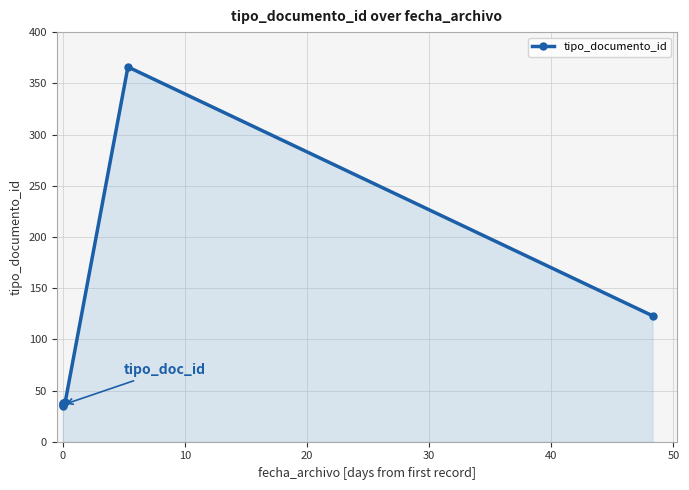

Approximately how many times larger is the value at 50 compared to 30?

3.2